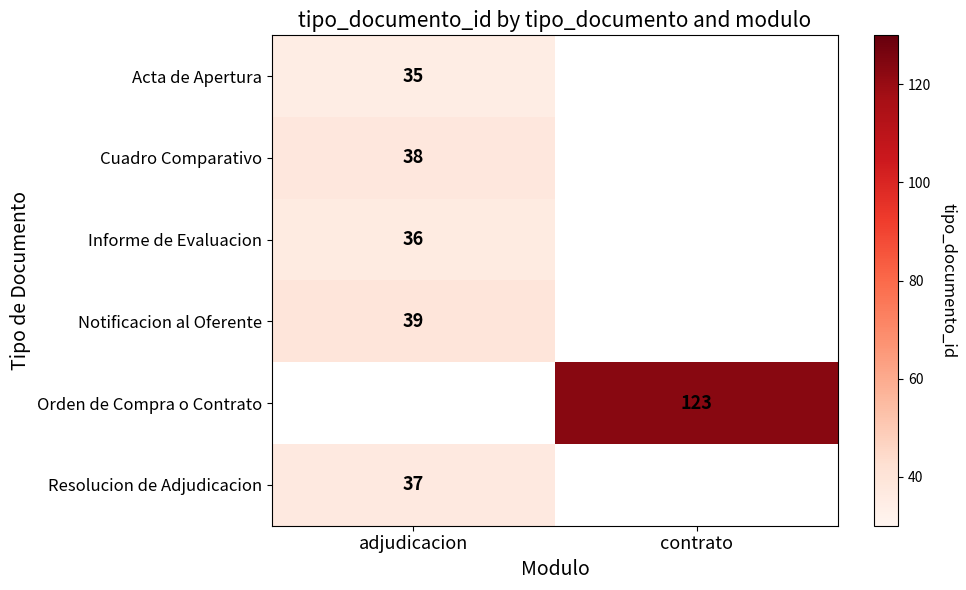

How many distinct data groups are displayed?

6